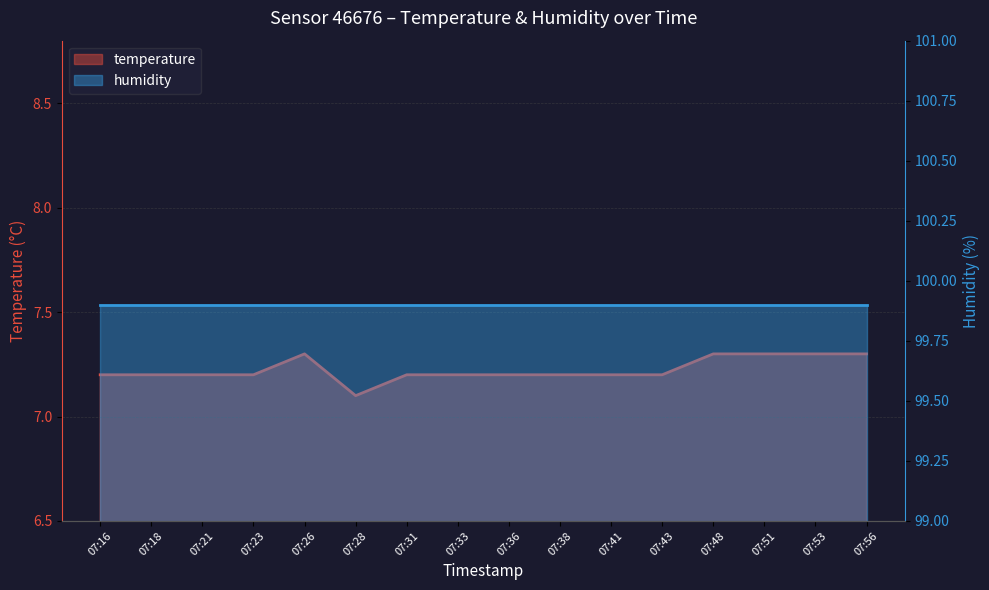

Which category has the highest value across all series?

07:26